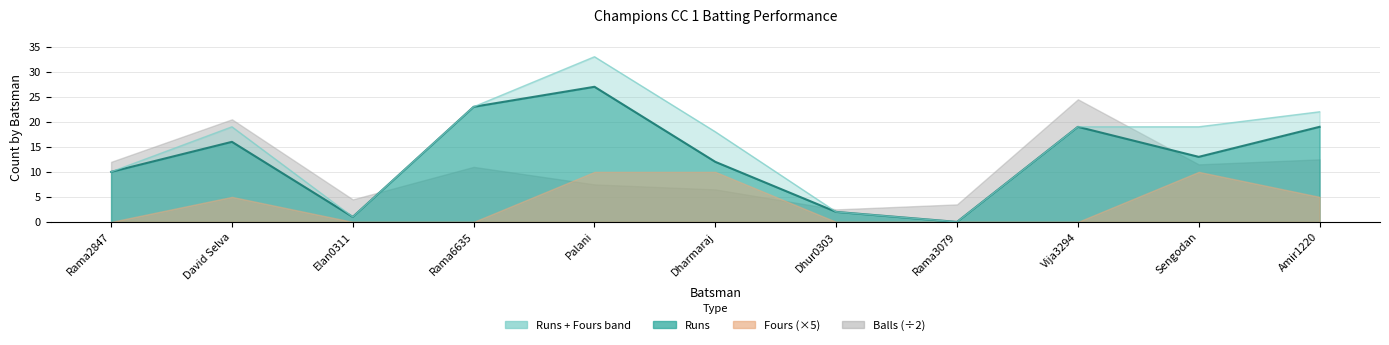

What is the difference between the maximum and minimum values in the Balls series?

44